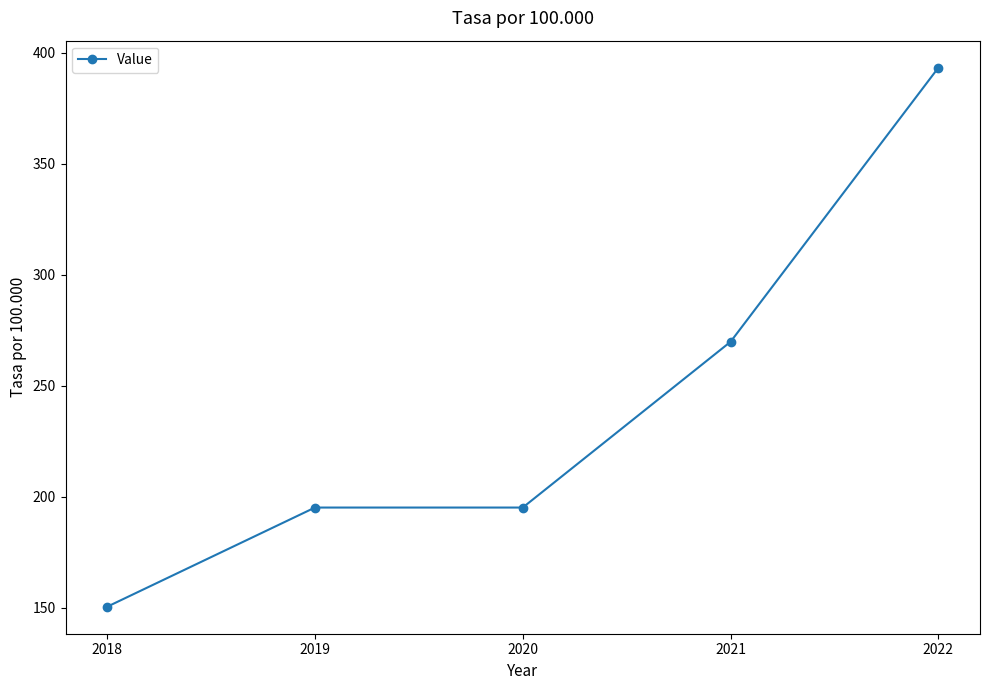

What is the change in value from 2018 to 2021?

+119.4